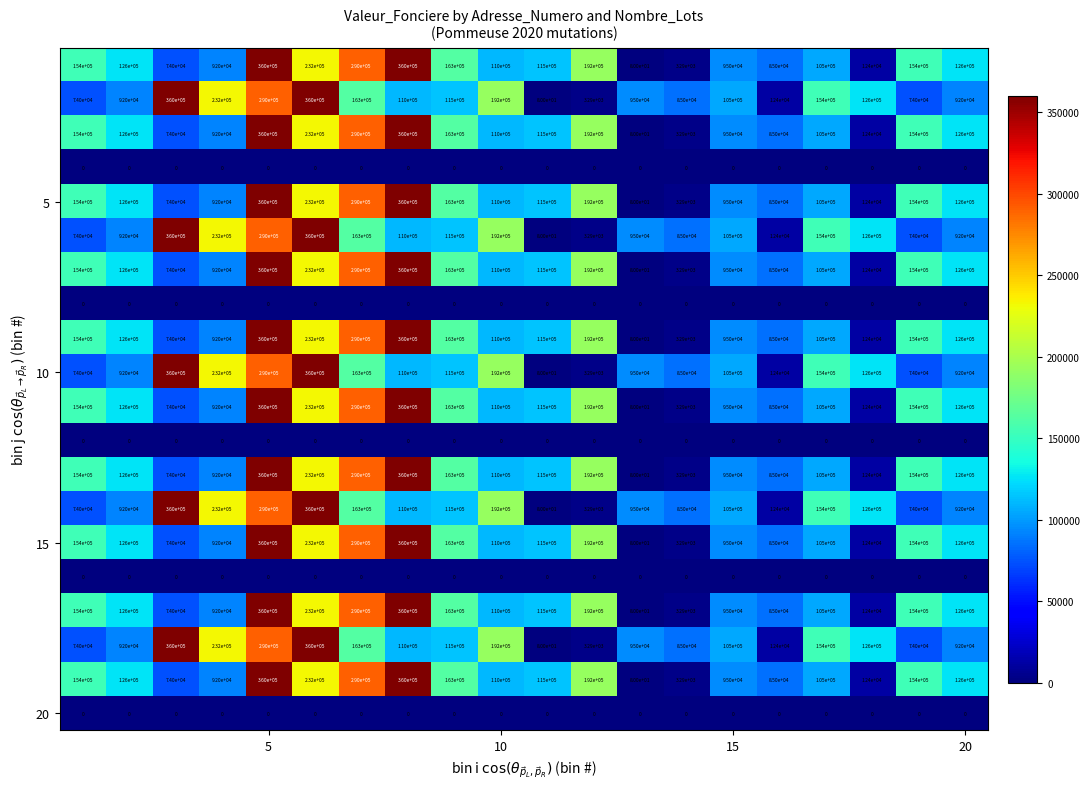

At how many categories does at least one series exceed 245577?

5